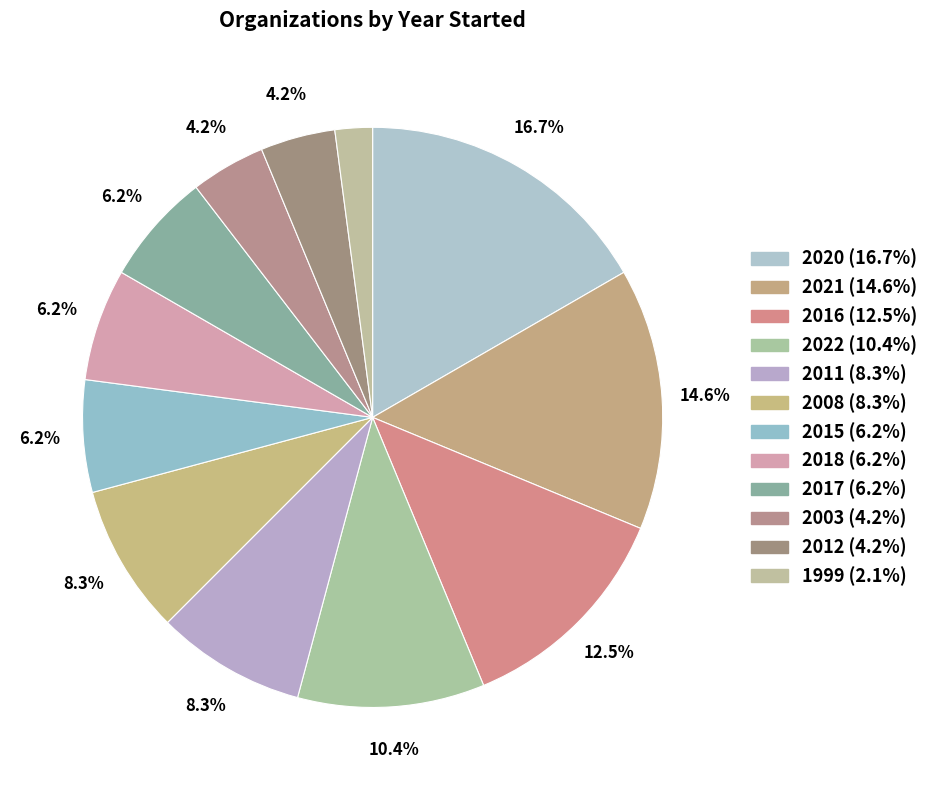

How many segments does this pie chart have?

12